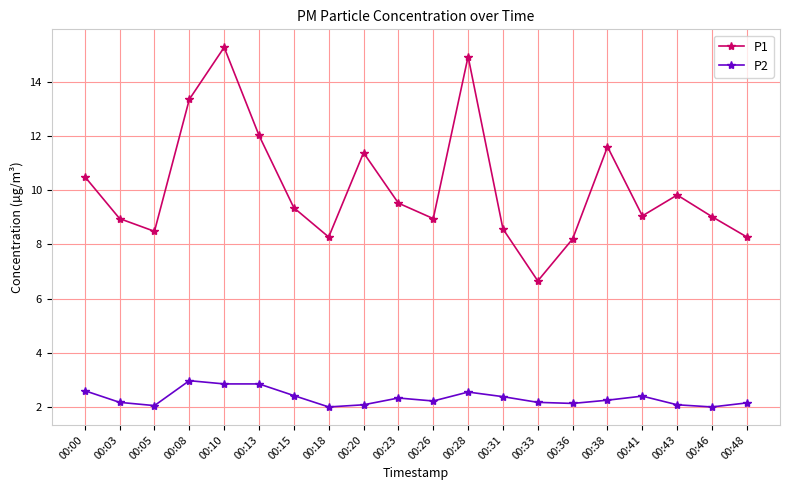

True or false: P2 has more than 2 points higher than both neighbors.

True